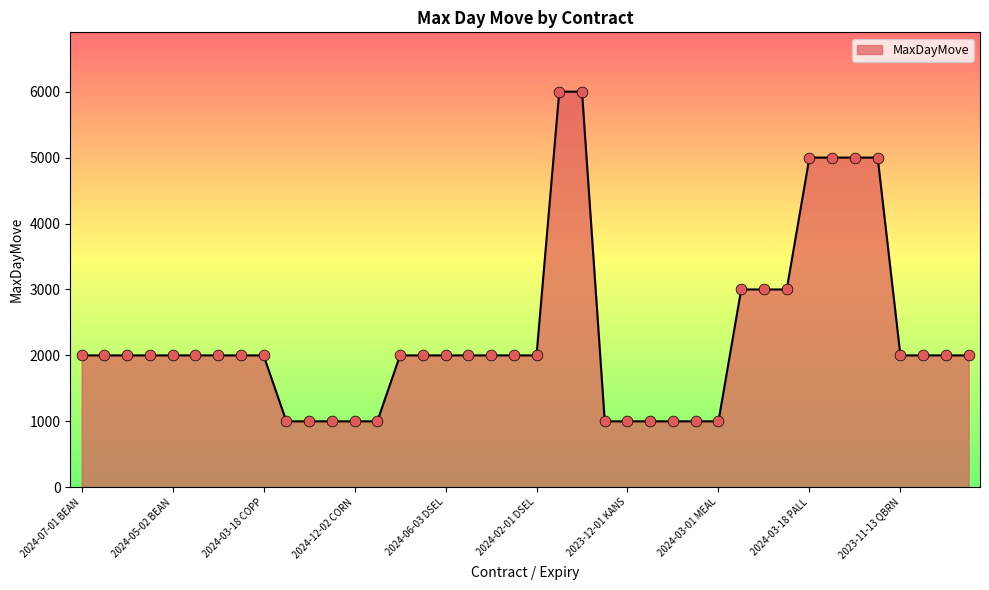

What is the difference between the maximum and minimum values?

5000